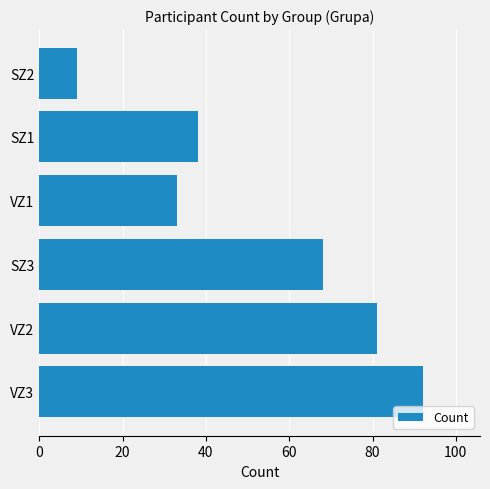

Rank the categories by value from highest to lowest.

VZ3, VZ2, SZ3, SZ1, VZ1, SZ2